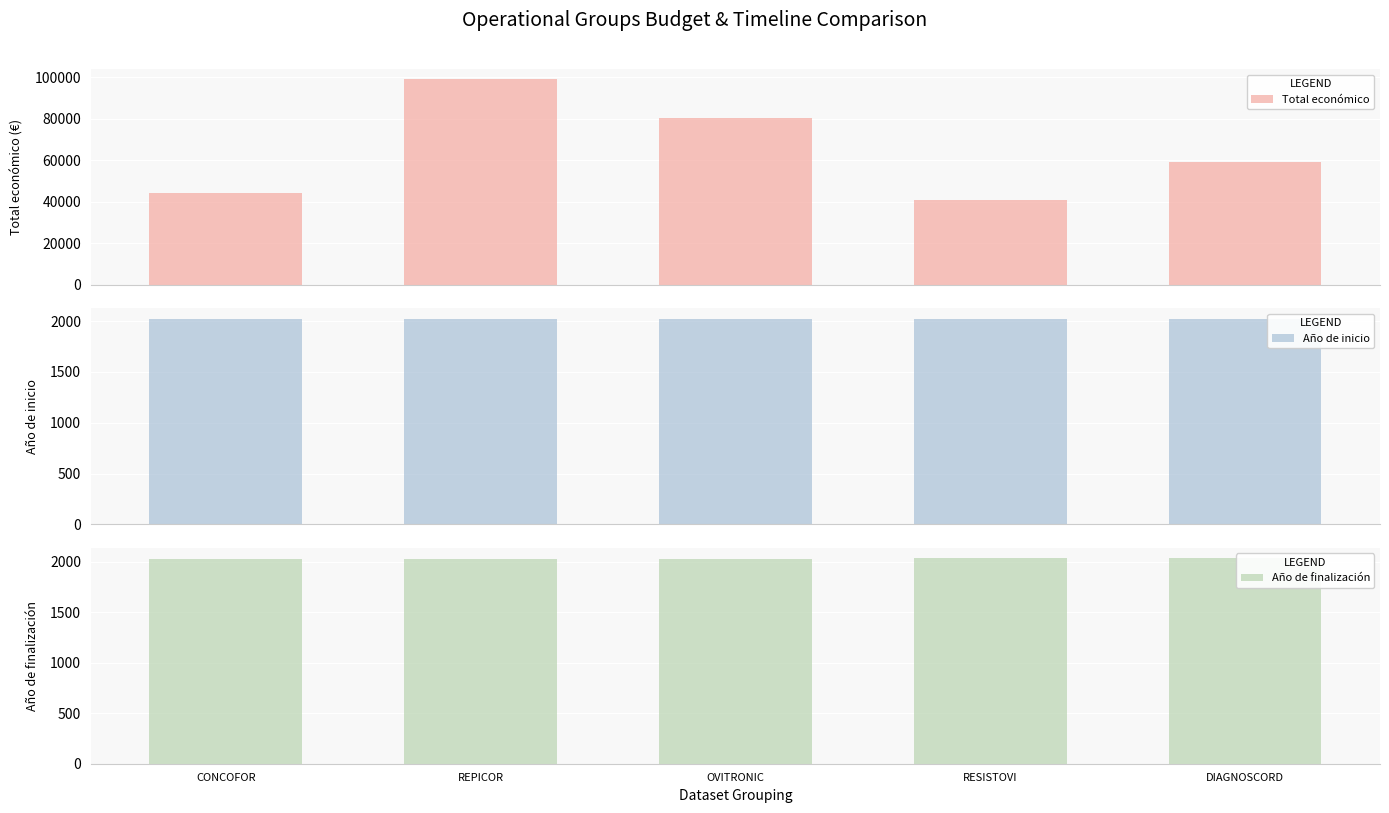

What is the spread (max minus min) of values at REPICOR?

96896